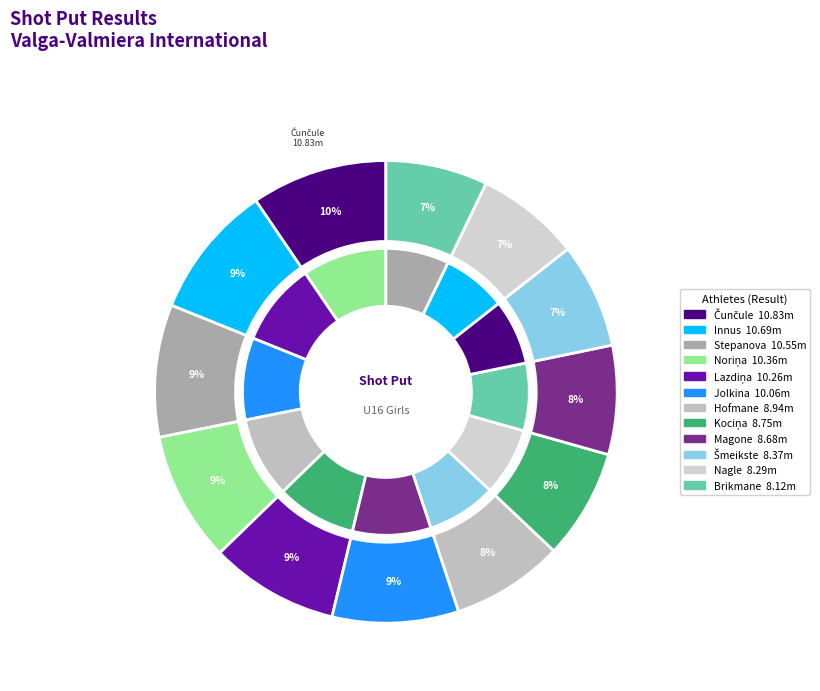

Approximately how many times larger is the value at Evelīna Brikmane compared to Anna Gabriela Hofmane?

0.9